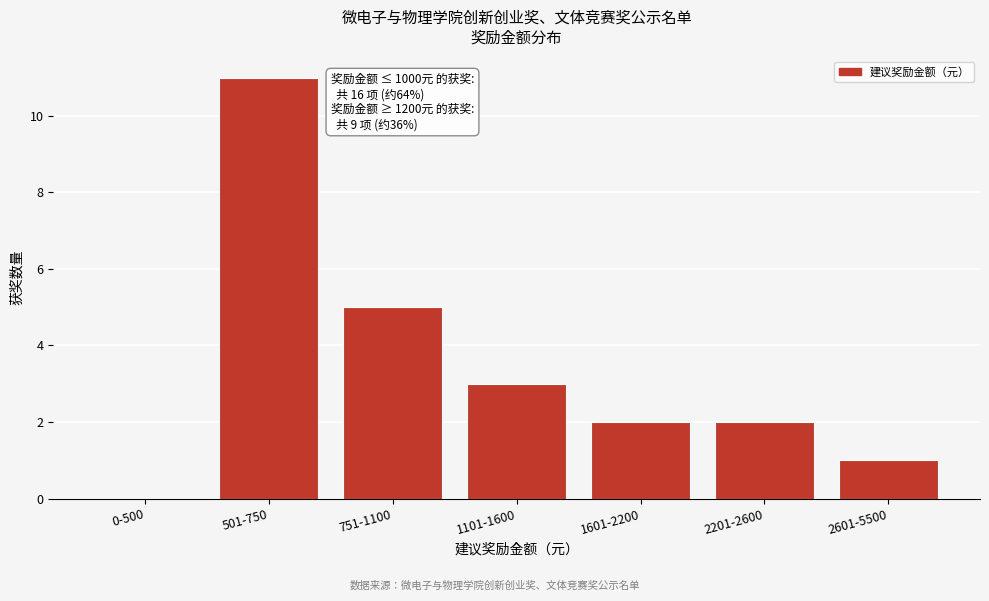

Reading right to left, transcribe all the data shown in this chart.

2601-5500=1	2201-2600=2	1601-2200=2	1101-1600=3	751-1100=5	501-750=11	0-500=0